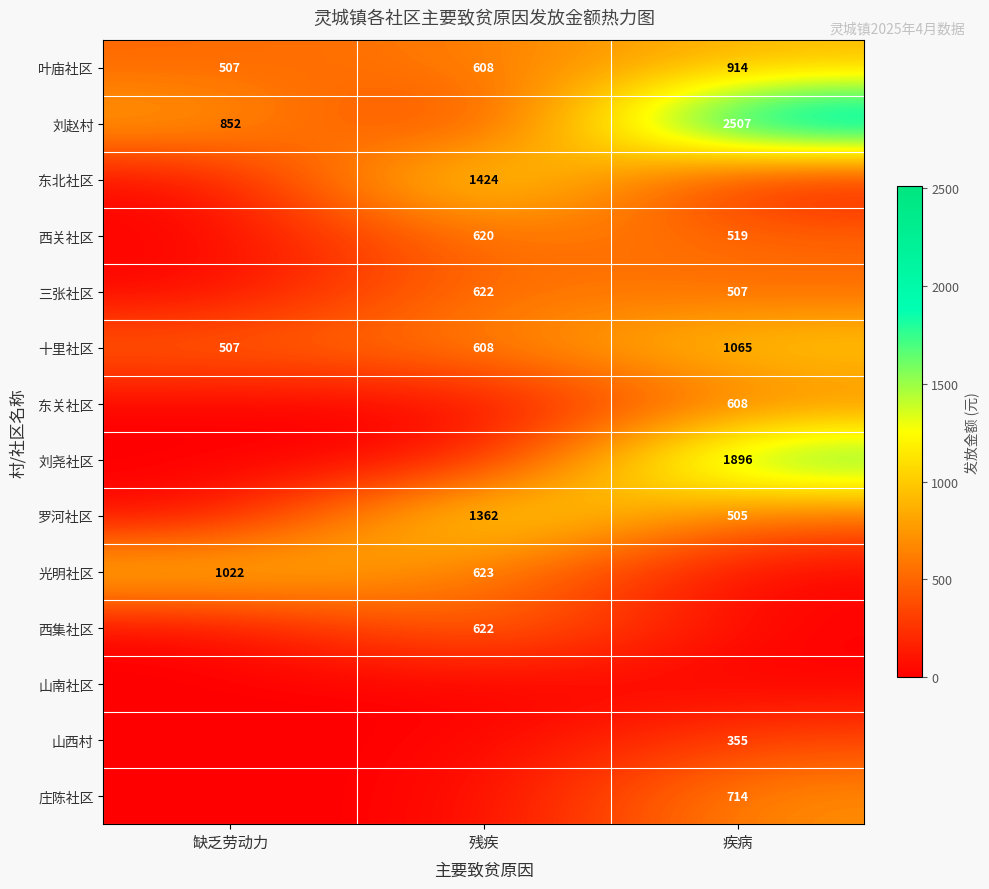

What is the sum of the 光明社区 values at 残疾 and 缺乏劳动力?

1645